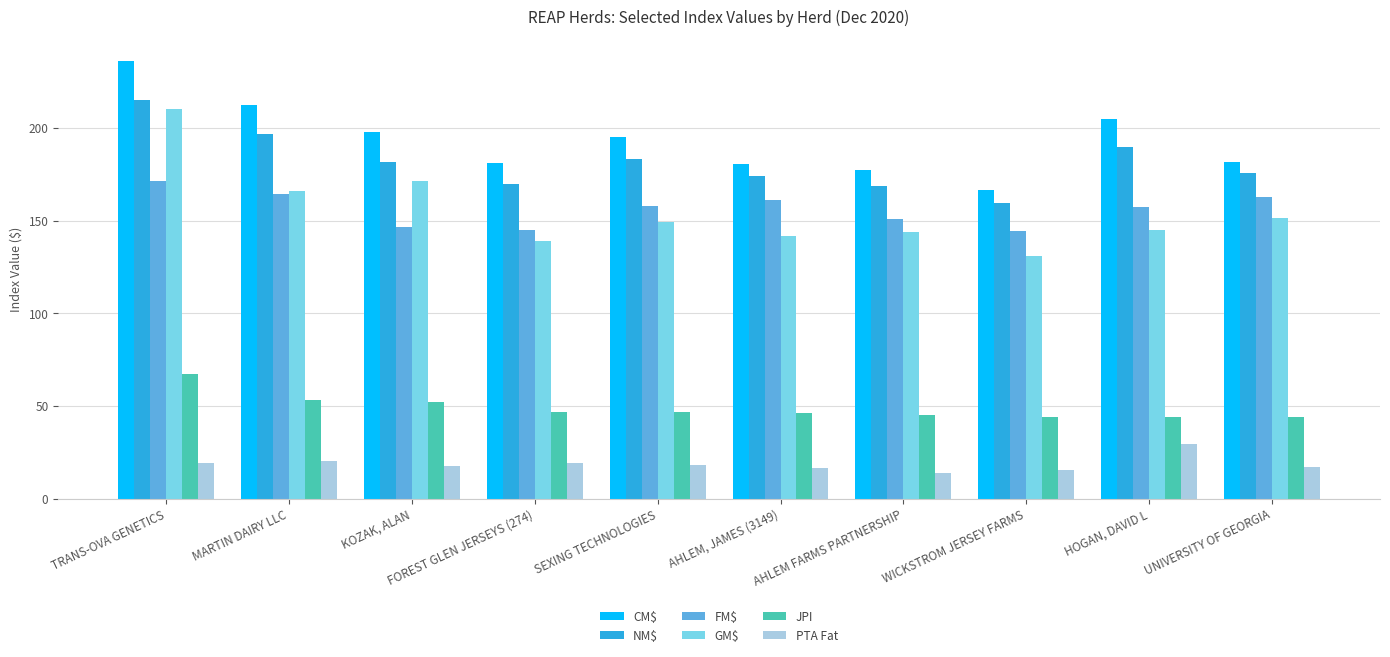

What is the sum of the JPI values at TRANS-OVA GENETICS and UNIVERSITY OF GEORGIA?

111.0